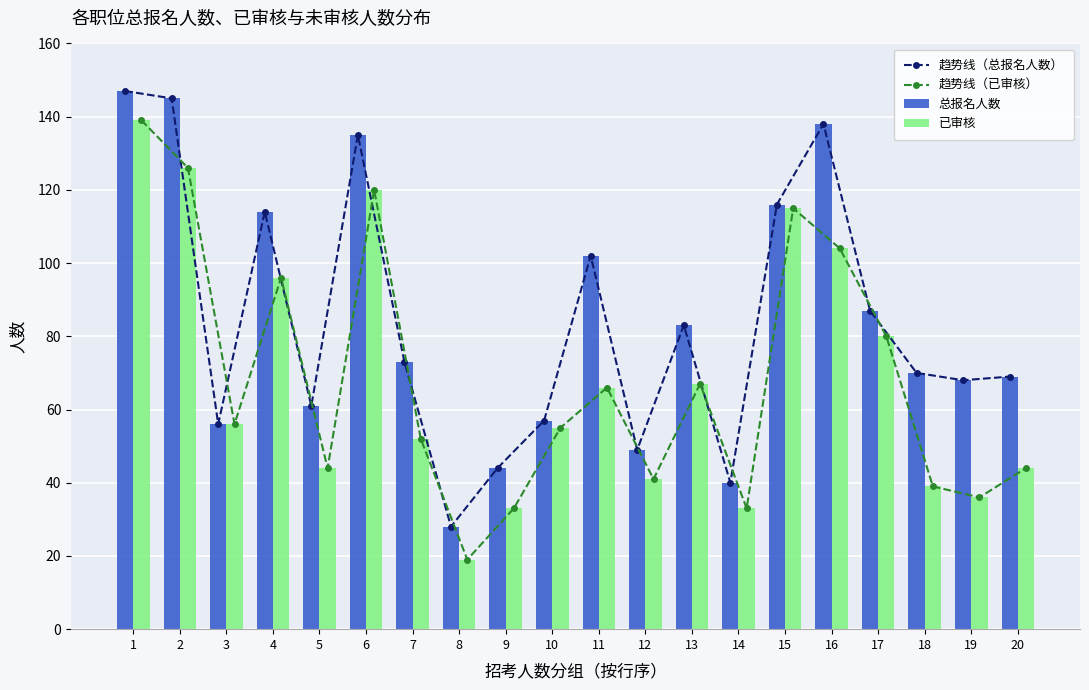

What are all the series names shown in the legend?

趋势线（总报名人数）, 趋势线（已审核）, 总报名人数, 已审核